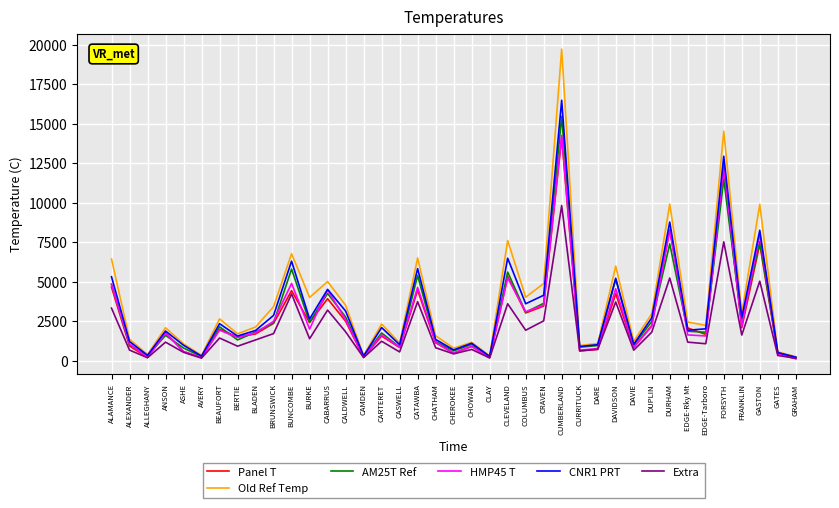

At which category is the sum across all series the highest?

CUMBERLAND